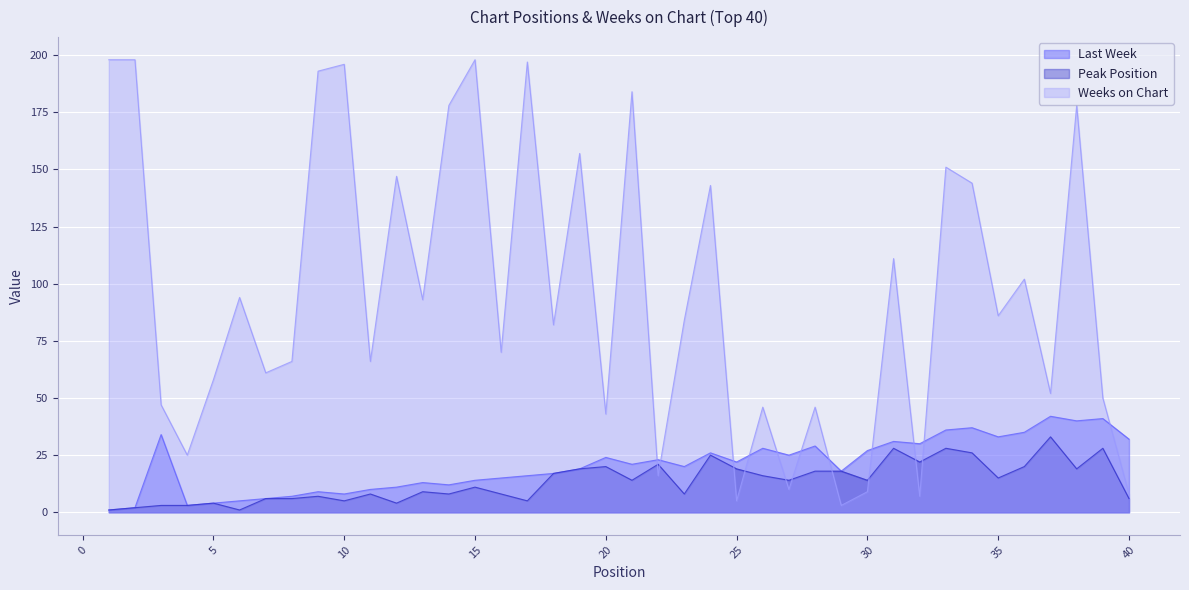

At which category does Last Week reach its first local peak?

3